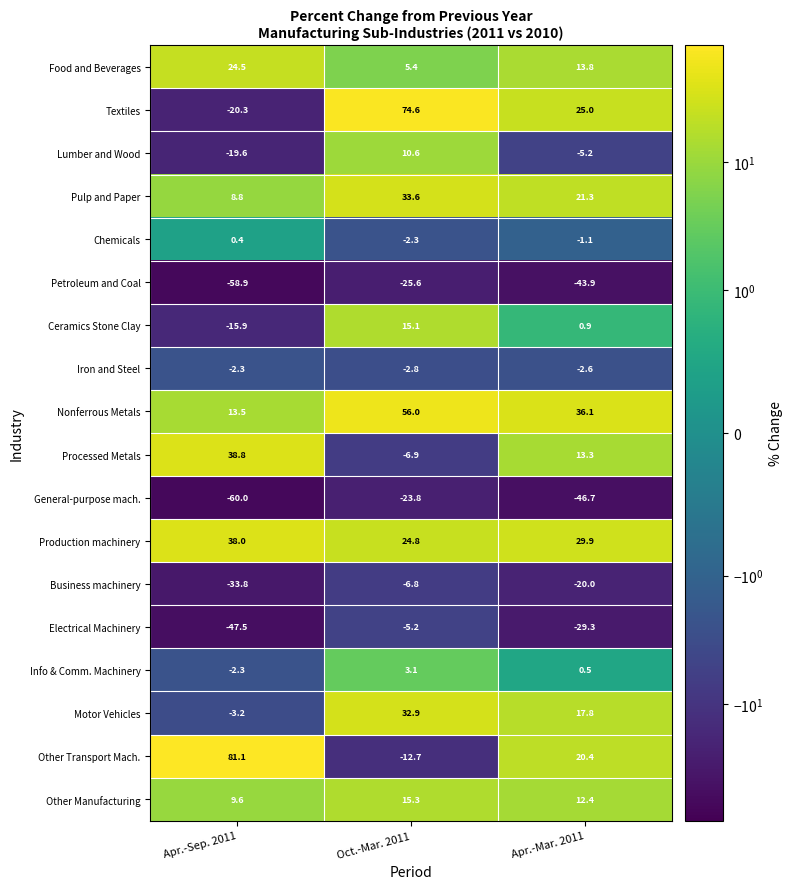

Read the Processed Metals value at Apr.-Mar. 2011.

13.3